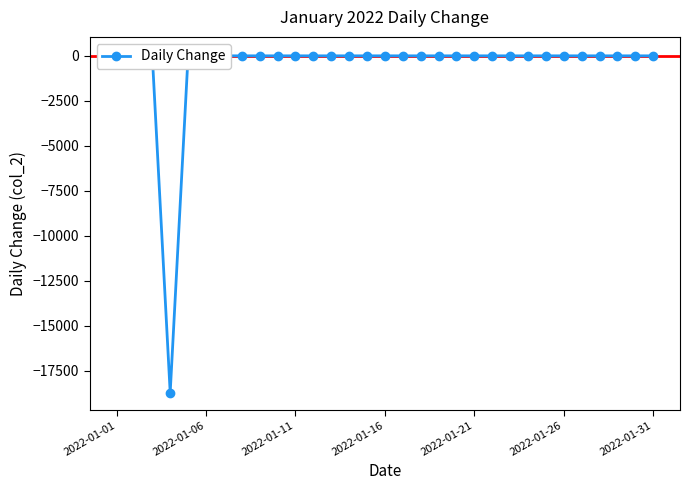

How many values are below 0?

1